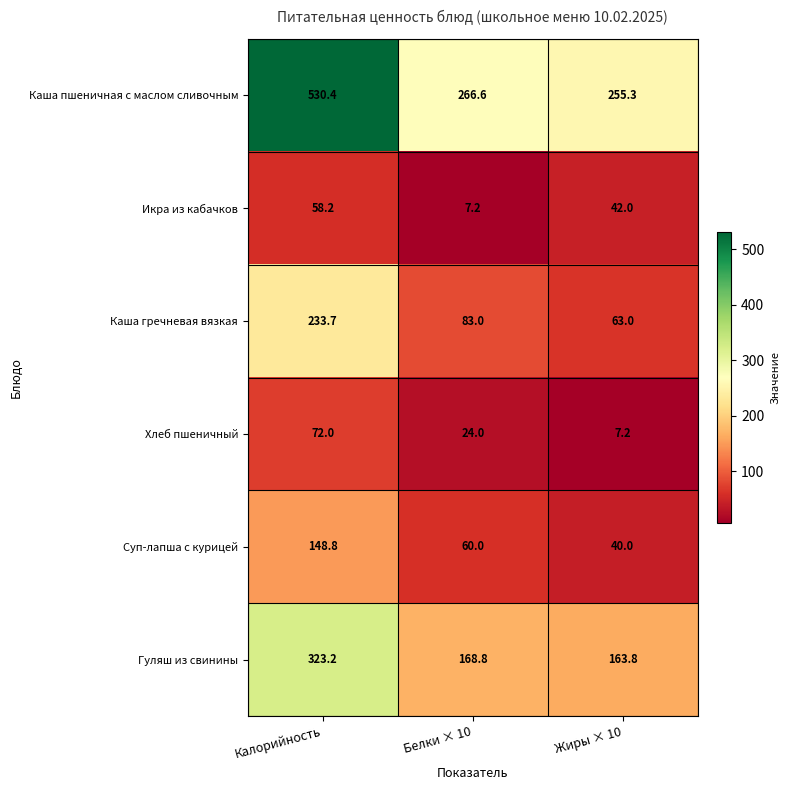

How many categories are shown in the chart?

3